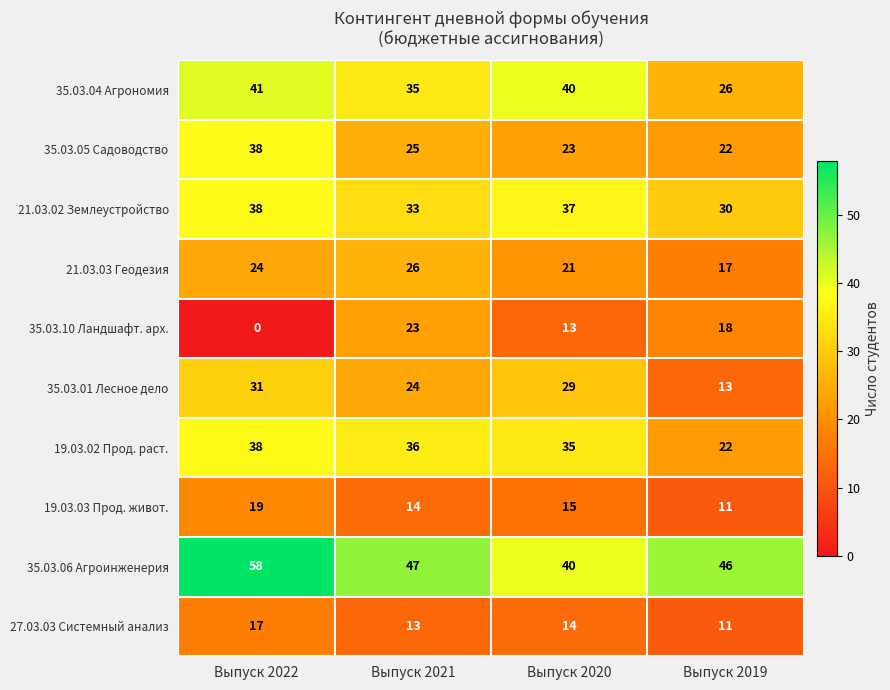

What is the difference between the second highest and minimum values in the 21.03.02 Землеустройство series?

7